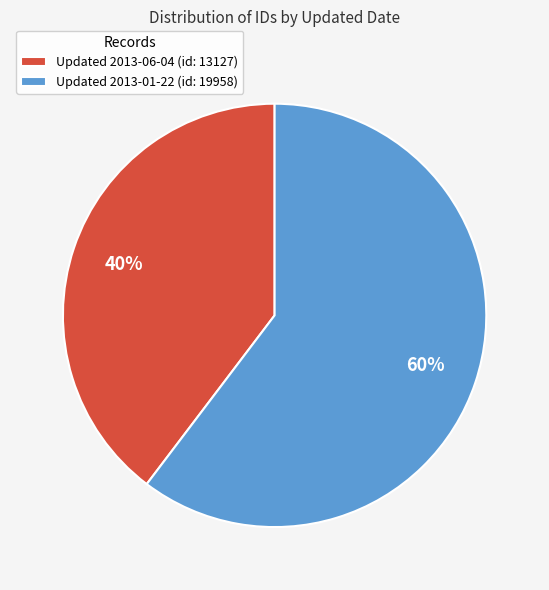

To the nearest percent, what percentage of the pie is Updated 2013-01-22 (id: 19958)?

60%